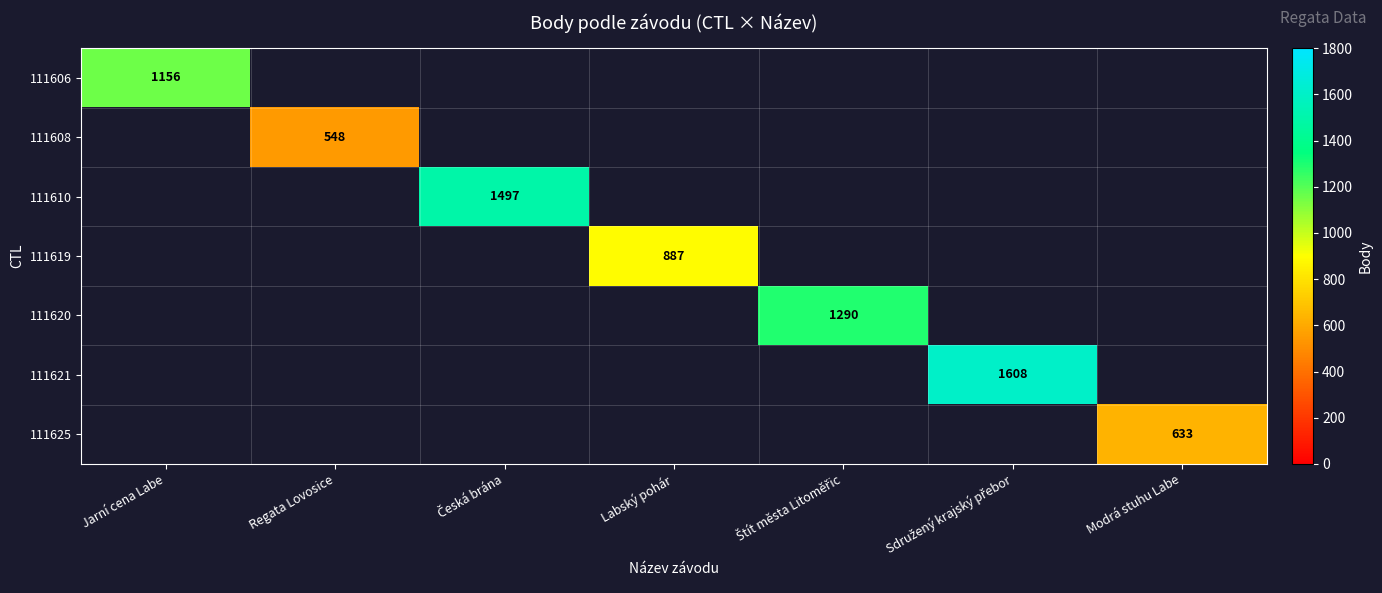

What is the smallest value displayed?

548.0